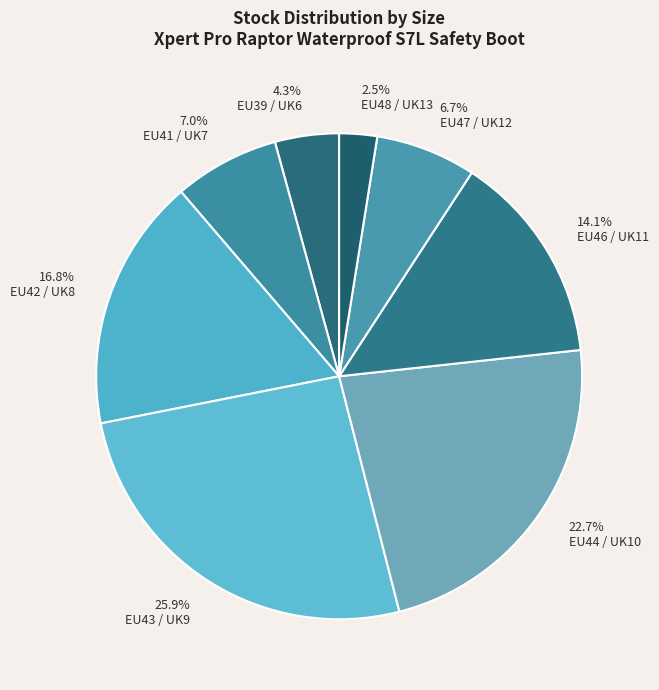

Which slice is the smallest?

2.5% EU48 / UK13